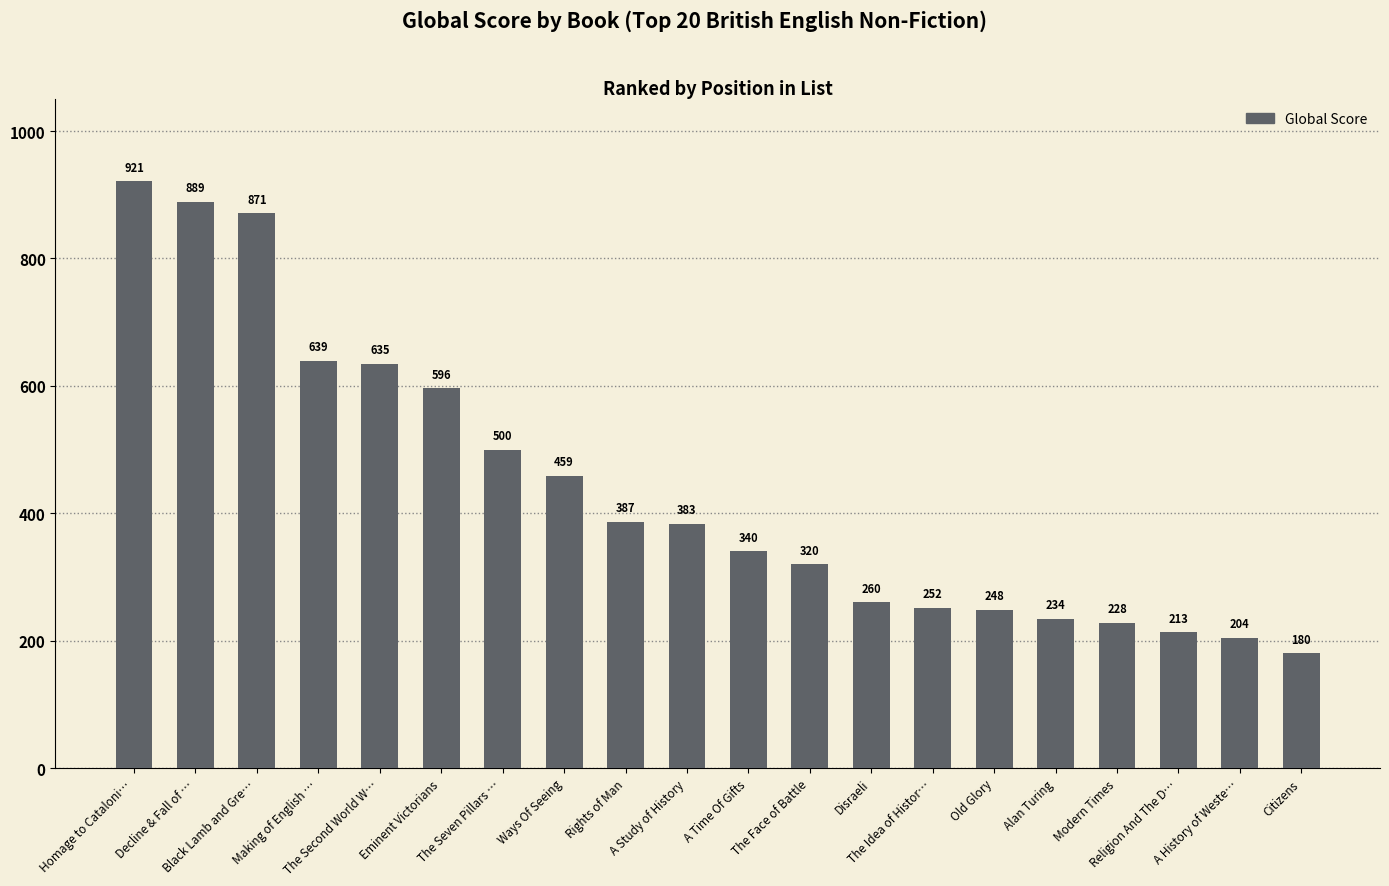

What is the sum of the values at Old Glory and Decline & Fall of …?

1137